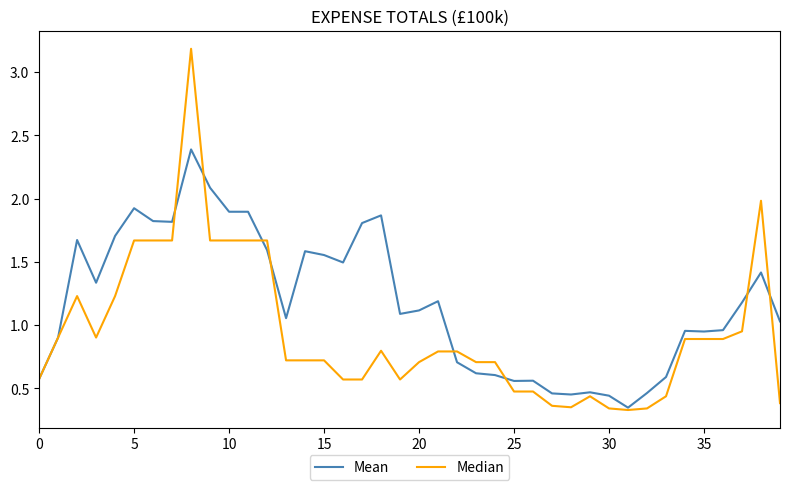

Which series has the largest total across all categories?

Mean